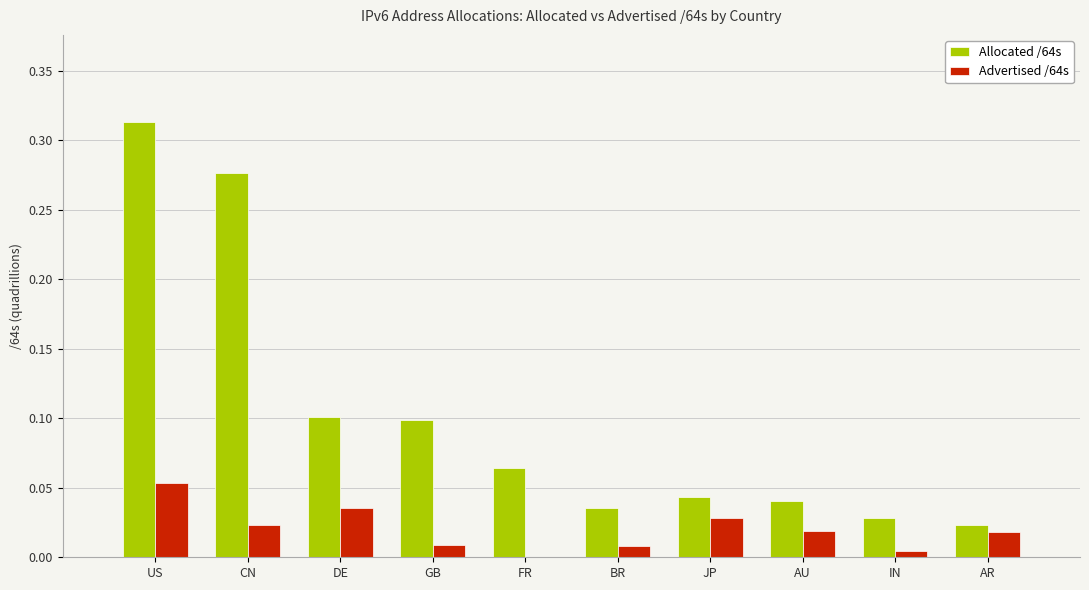

What is the total value across all series at US?

0.4